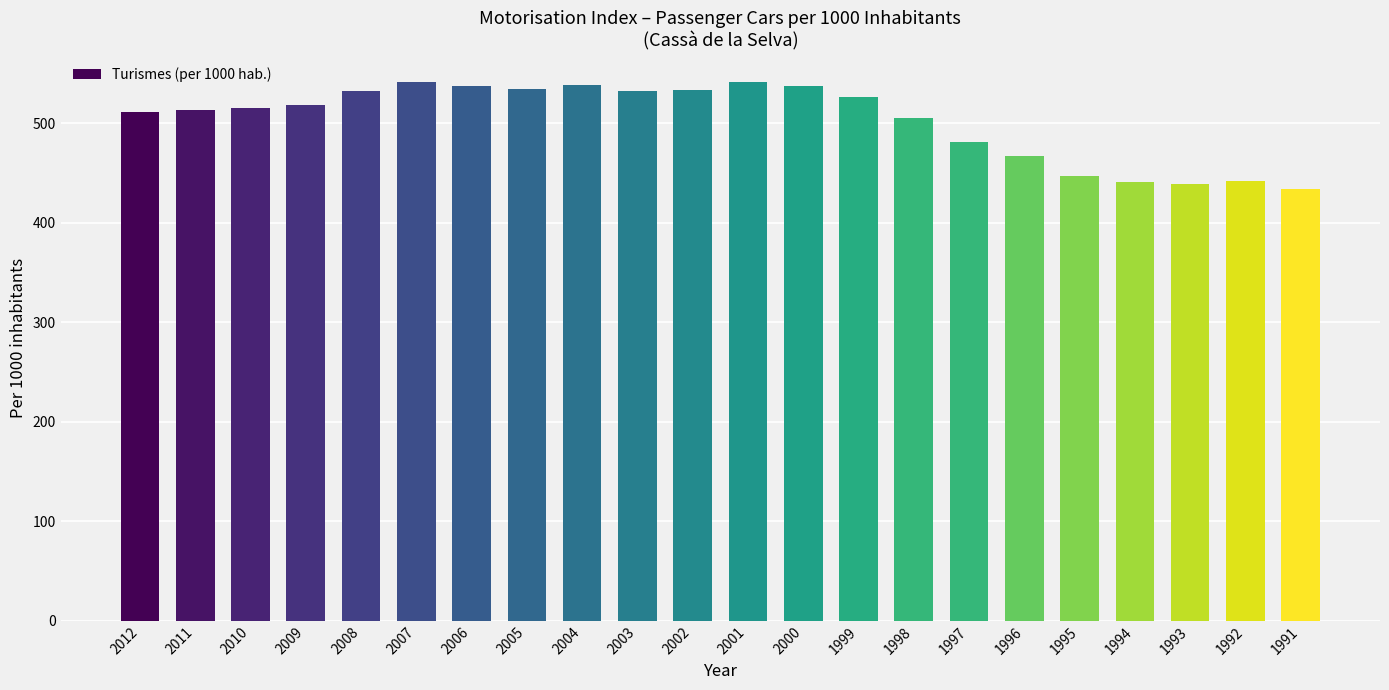

What is the difference between the second highest and second lowest values?

102.0